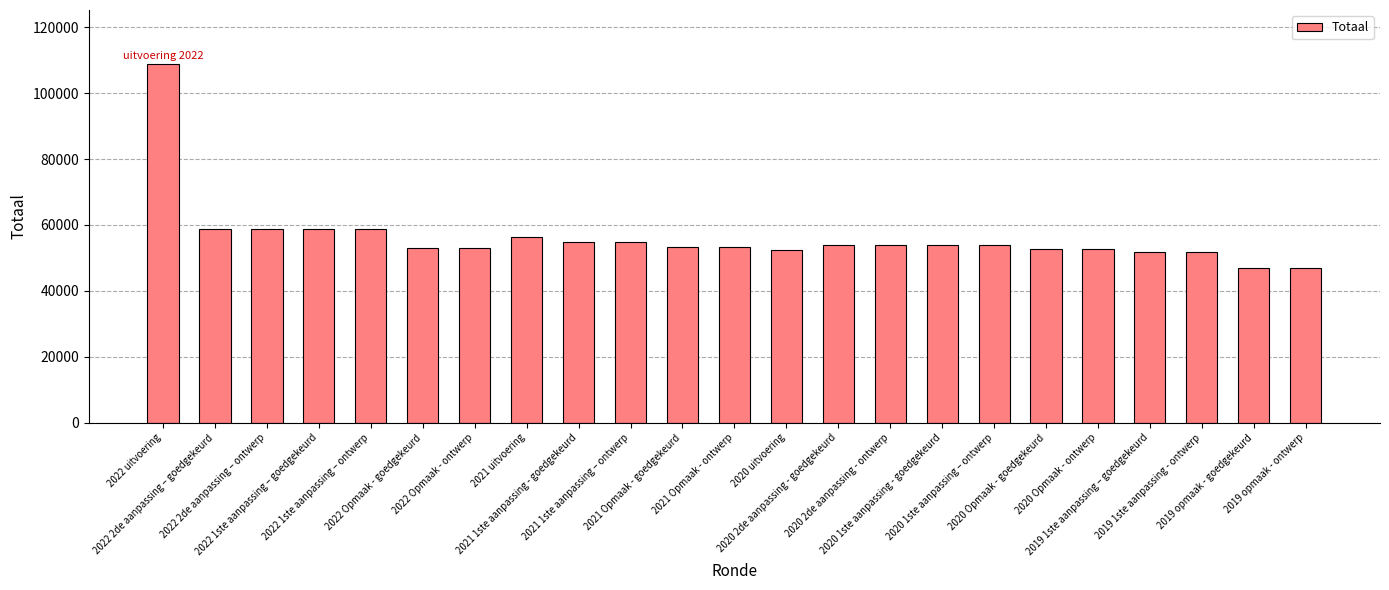

How many bars are there in total?

23